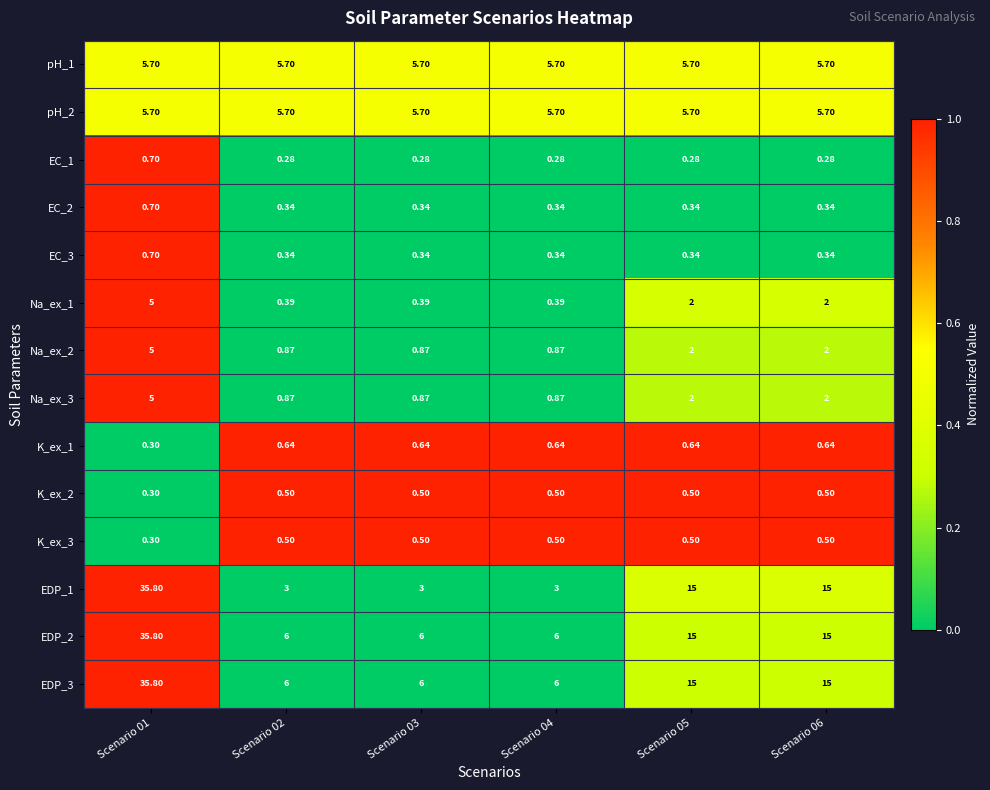

How many series are shown in this chart?

14